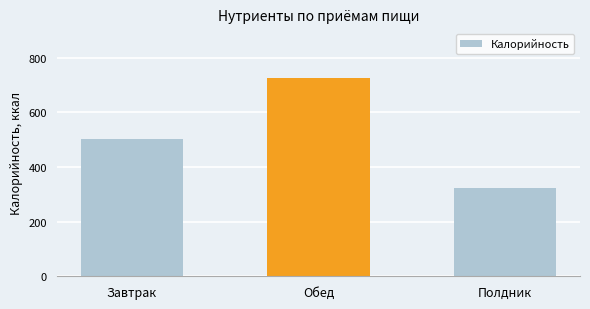

Rank the categories by value from lowest to highest.

Полдник, Завтрак, Обед